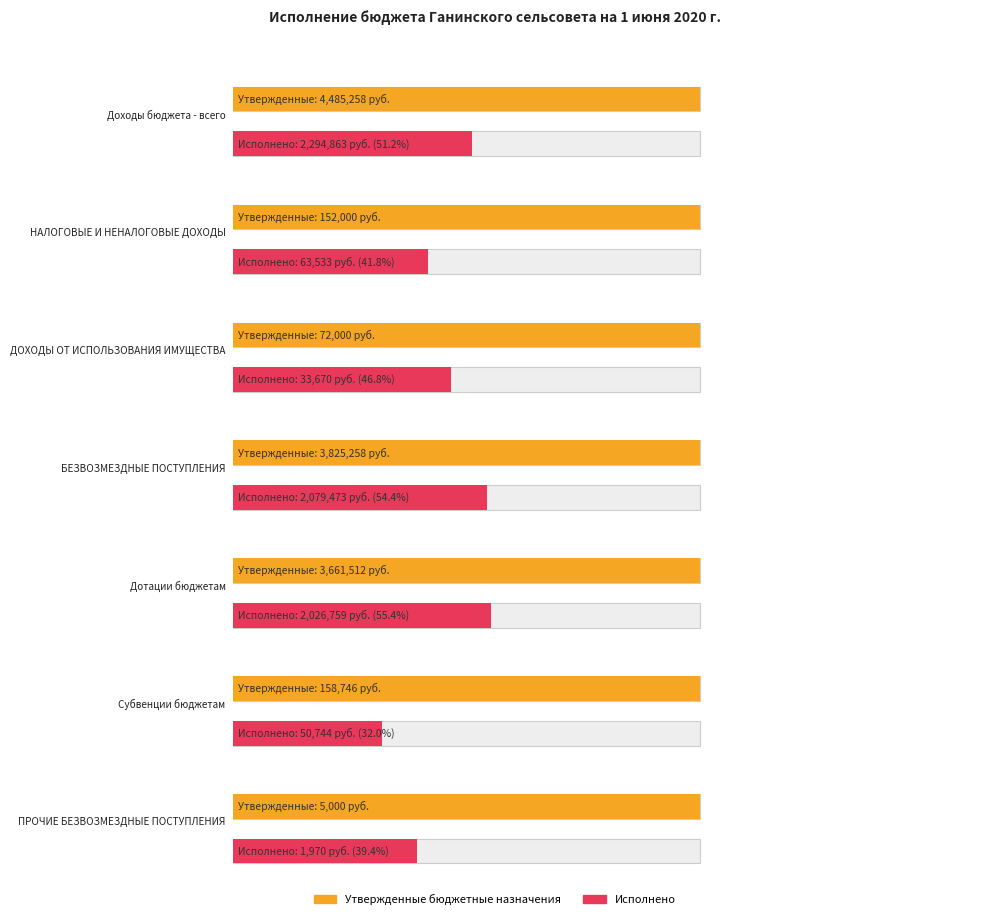

Are the bars grouped side by side (vs. stacked)?

Yes